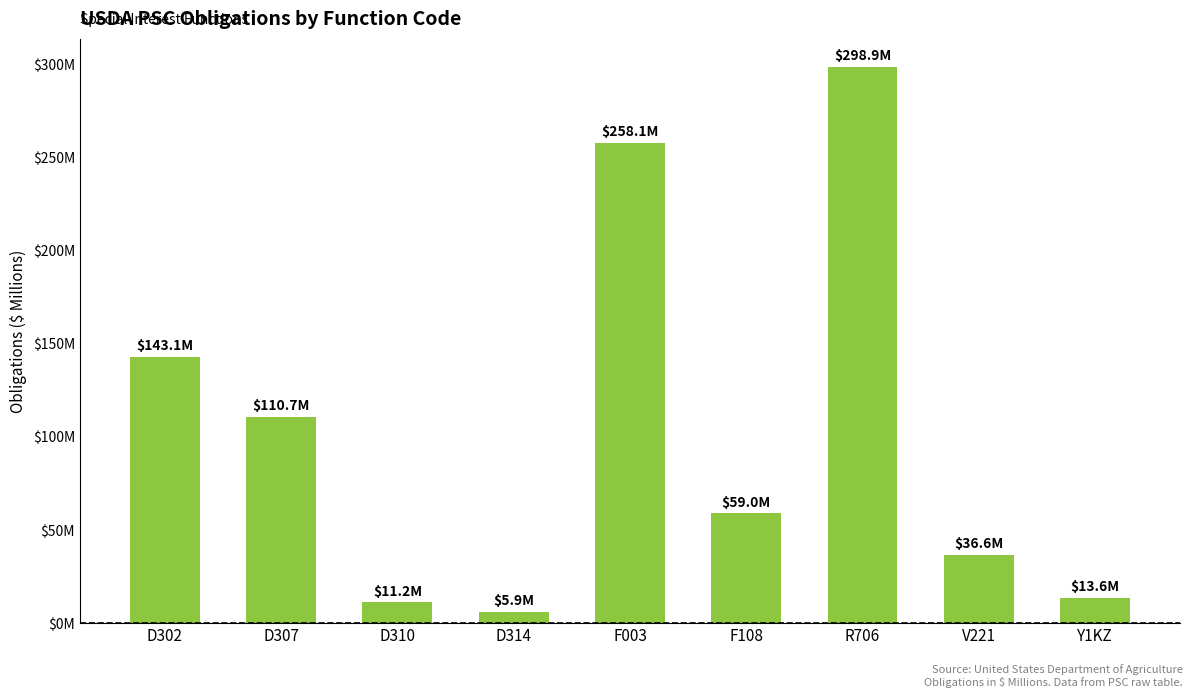

What is the greatest value displayed?

298.9